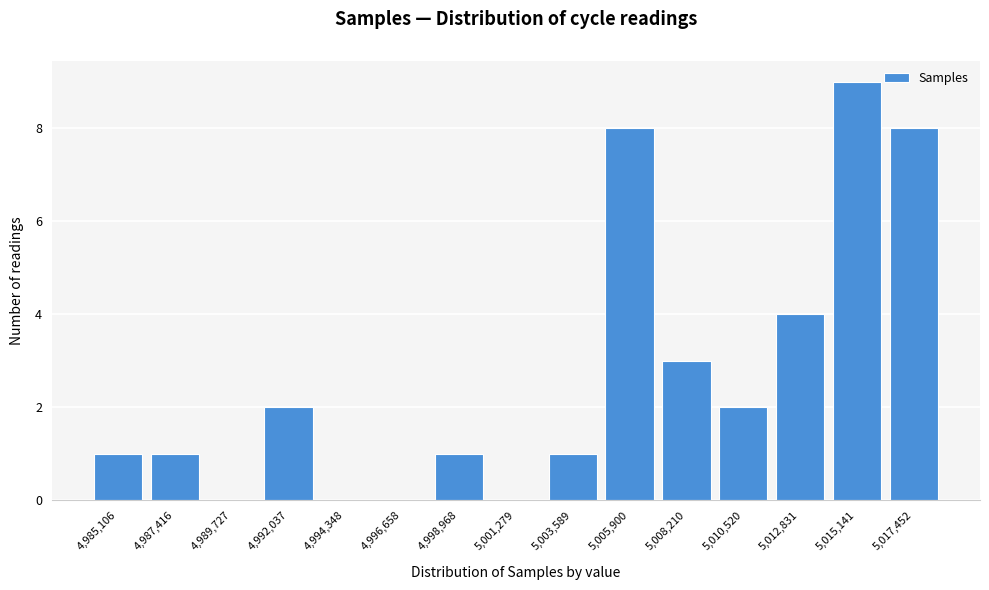

Reading right to left, what are all the values shown in this chart?

5,017,452=8	5,015,141=9	5,012,831=4	5,010,520=2	5,008,210=3	5,005,900=8	5,003,589=1	5,001,279=0	4,998,968=1	4,996,658=0	4,994,348=0	4,992,037=2	4,989,727=0	4,987,416=1	4,985,106=1